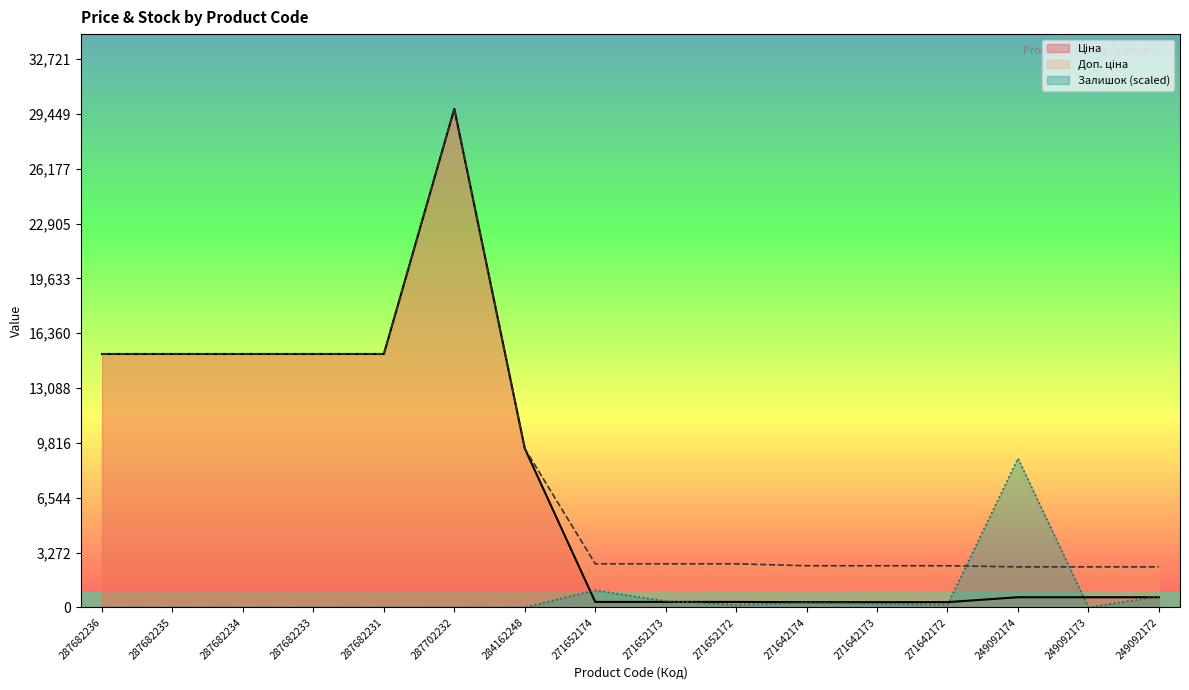

Reading left to right, transcribe all the data shown in this chart.

Ціна: 15120.0	15120.0	15120.0	15120.0	15120.0	29747.2	9480.1	324.8	324.8	324.8	310.3	310.3	310.3	603.7	603.7	603.7
Доп. ціна: 15120.0	15120.0	15120.0	15120.0	15120.0	29747.2	9480.1	2598.3	2598.3	2598.3	2482.4	2482.4	2482.4	2414.8	2414.8	2414.8
Залишок: 0.0	0.0	0.0	0.0	0.0	0.0	0.0	1019.0	370.6	154.4	277.9	216.2	154.4	8893.3	0.0	648.5